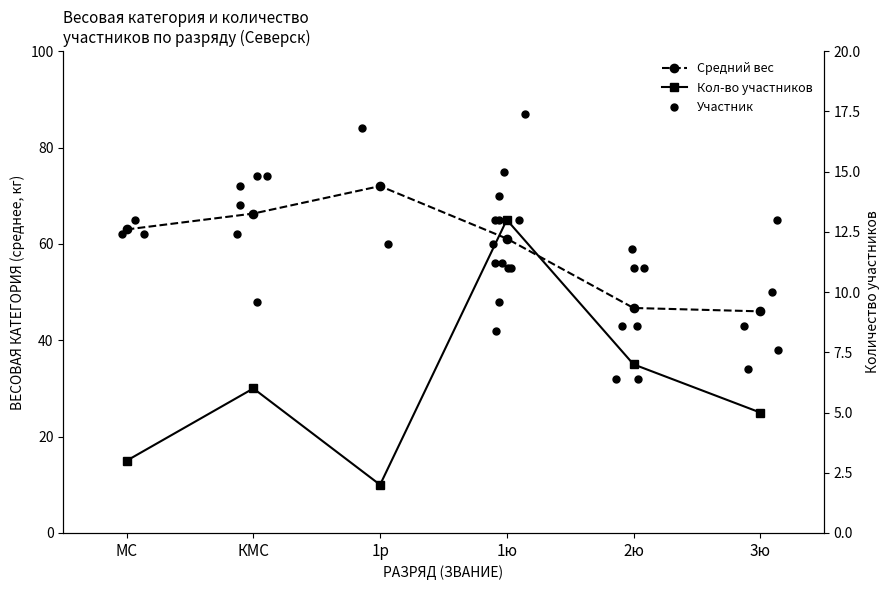

What is the difference between the second highest and second lowest values in the Количество участников series?

4.0